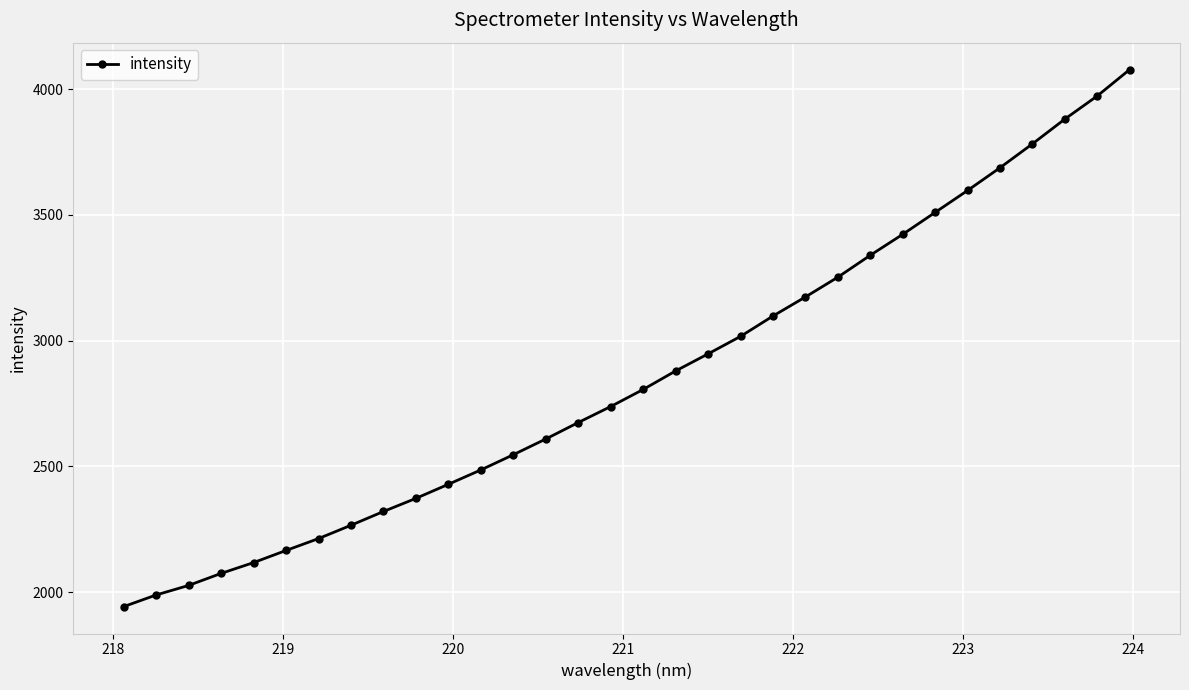

What is the difference between the maximum and minimum values?

2134.7